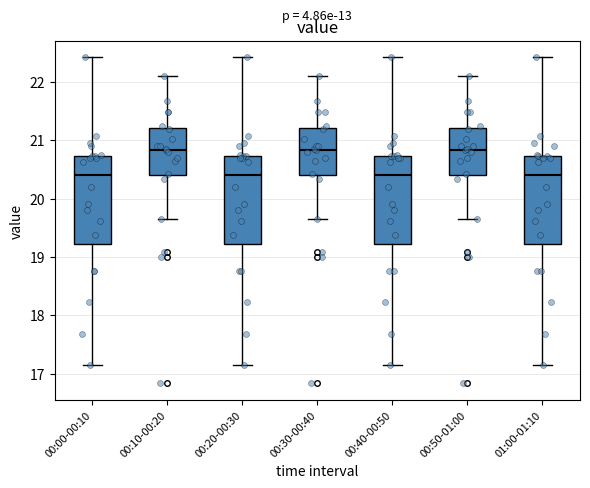

Reading left to right, read every box against the y-axis: the position of its median line, the range the box covers, and the ends of its whiskers. The values are not printed on the chart, so give them approximately, as read against the axis.

00:00-00:10: median 20.4, box 19.2 to 20.7, whiskers 17.2 to 22.4
00:10-00:20: median 20.8, box 20.4 to 21.2, whiskers 19.7 to 22.1
00:20-00:30: median 20.4, box 19.2 to 20.7, whiskers 17.2 to 22.4
00:30-00:40: median 20.8, box 20.4 to 21.2, whiskers 19.7 to 22.1
00:40-00:50: median 20.4, box 19.2 to 20.7, whiskers 17.2 to 22.4
00:50-01:00: median 20.8, box 20.4 to 21.2, whiskers 19.7 to 22.1
01:00-01:10: median 20.4, box 19.2 to 20.7, whiskers 17.2 to 22.4